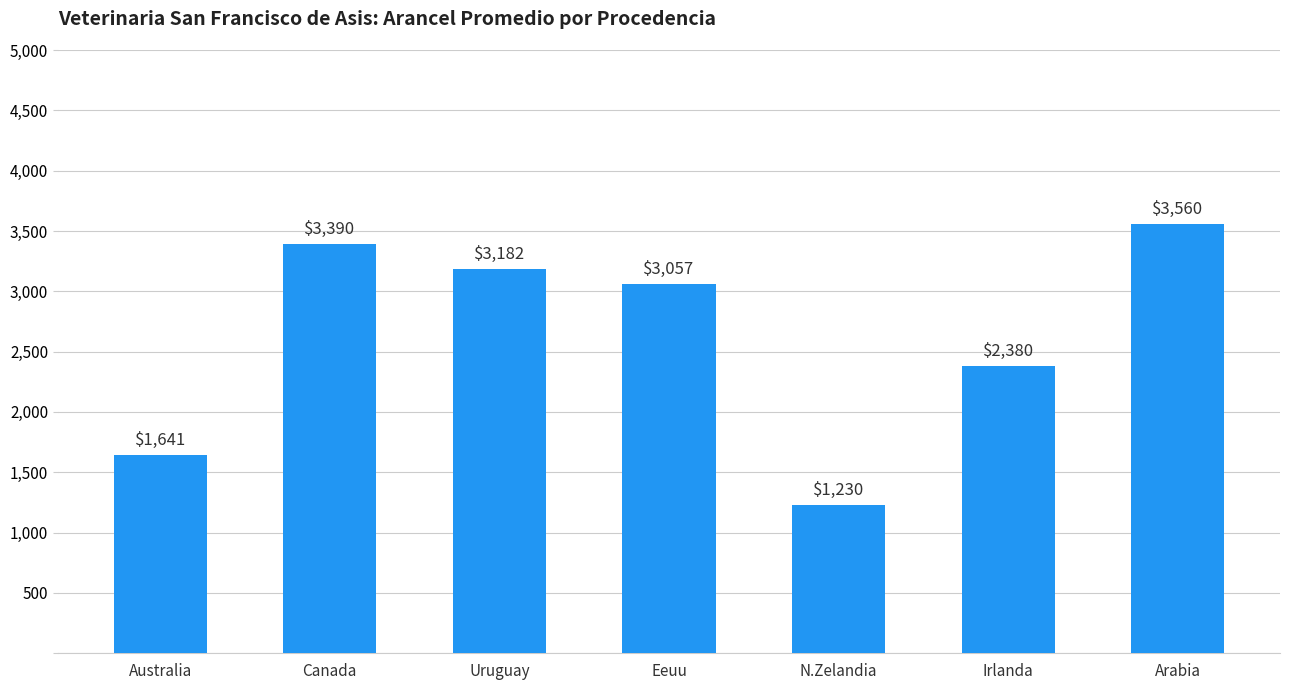

True or false: the data shows 2276 at Canada.

False